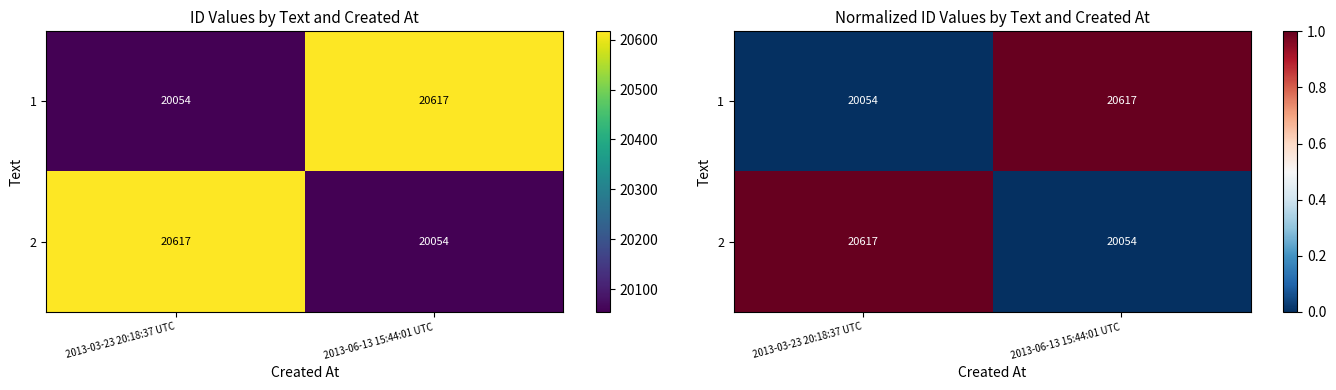

Count the 2 values in the range 0 to 1.

2